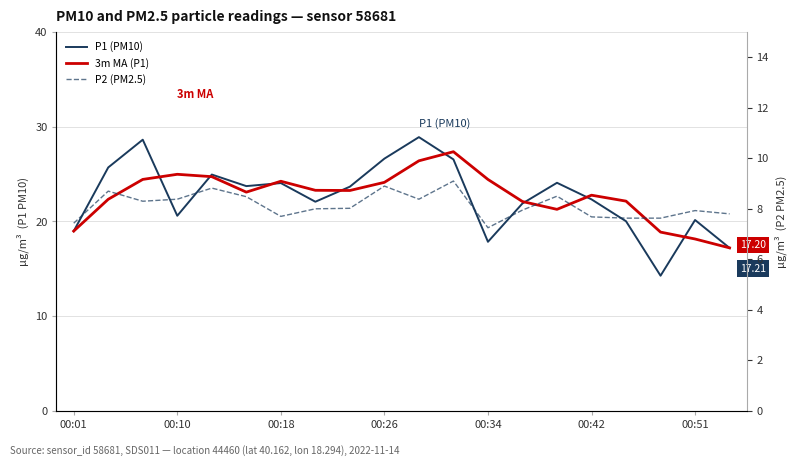

What value does the P2 (PM2.5) series have at 11?

9.1